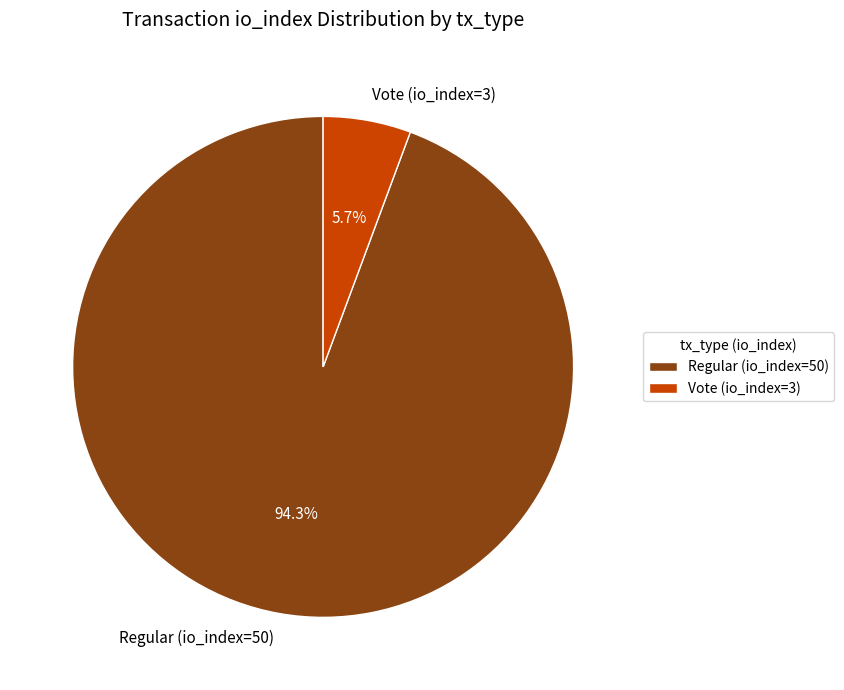

What is the majority slice?

Regular (io_index=50)